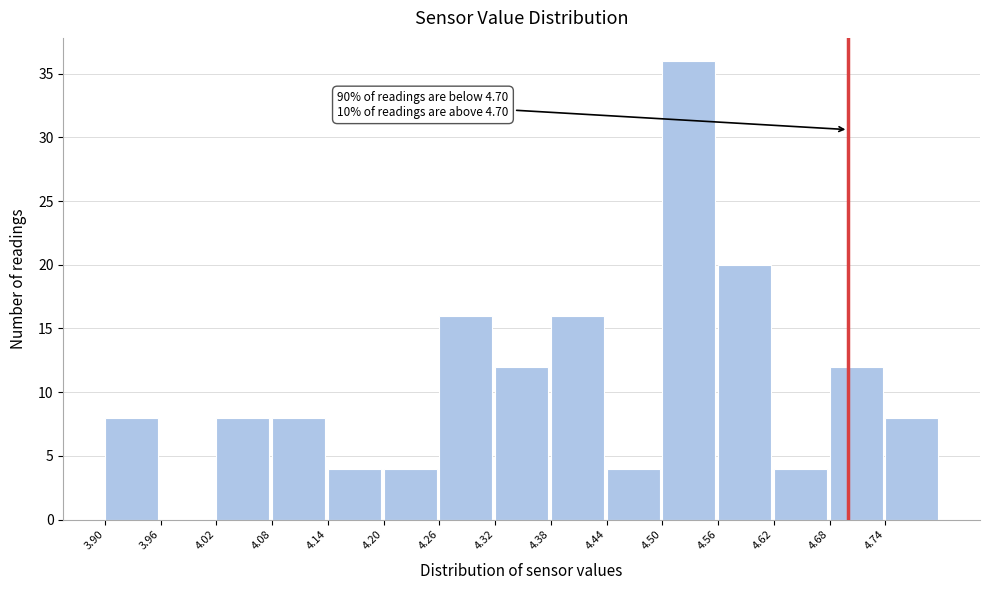

Which range on the x-axis has the tallest bar?

4.50 to 4.56